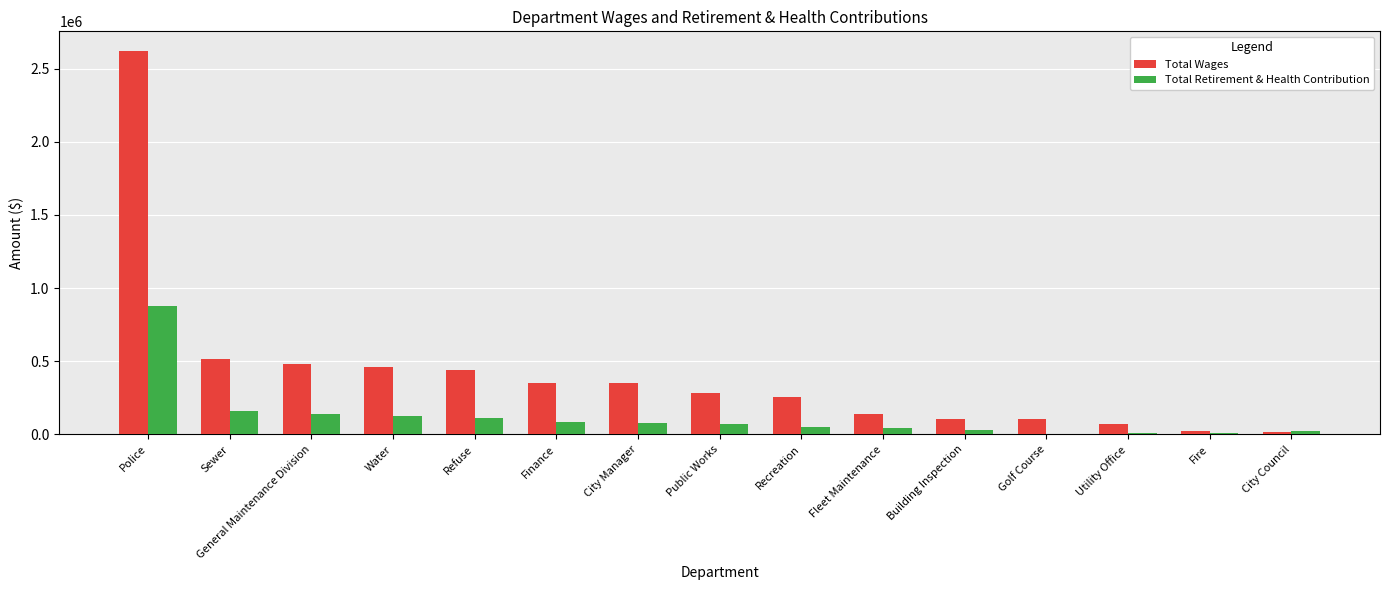

Between Refuse and City Council, which series saw the biggest shift?

Total Wages